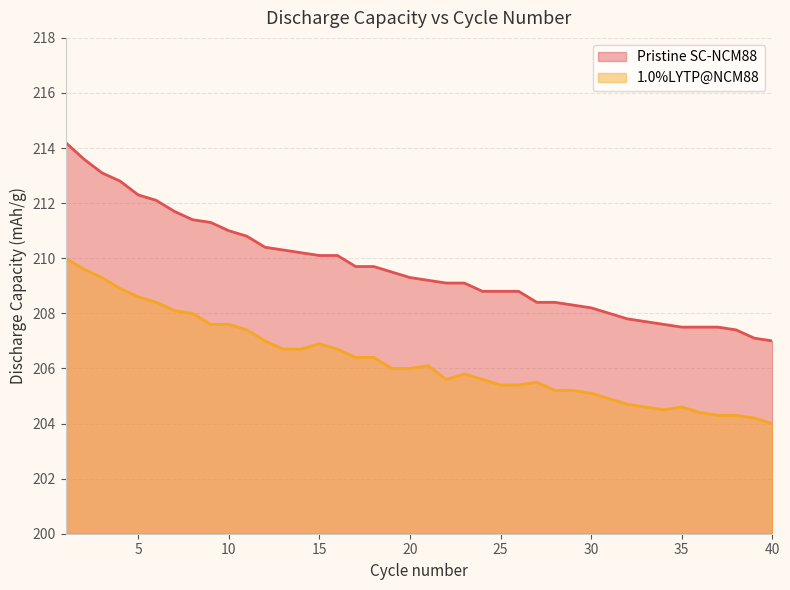

What is the total value across all series at 35?

412.1